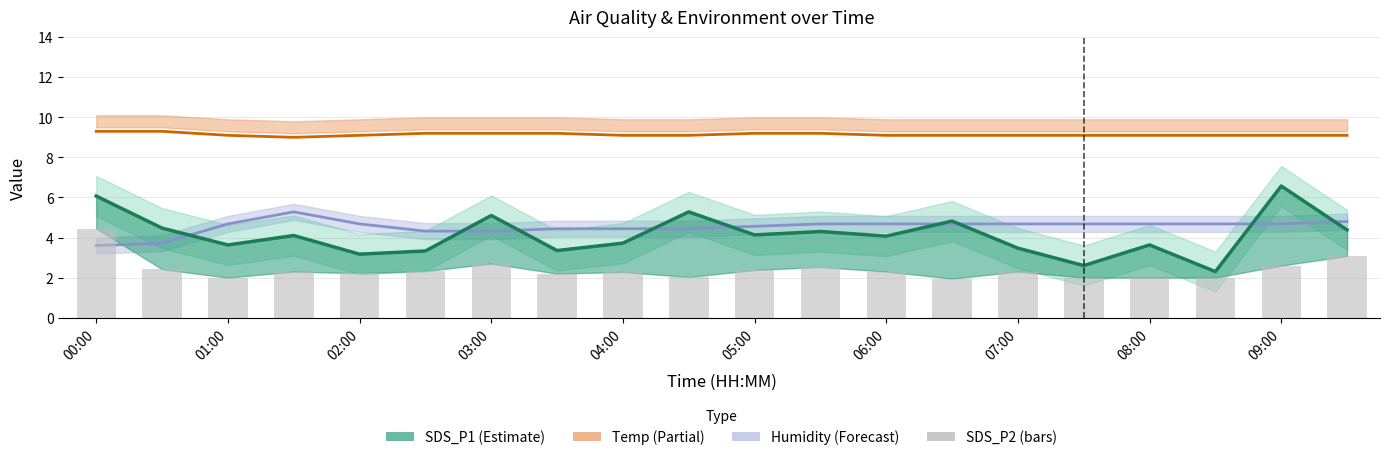

What is the average value?

2.4